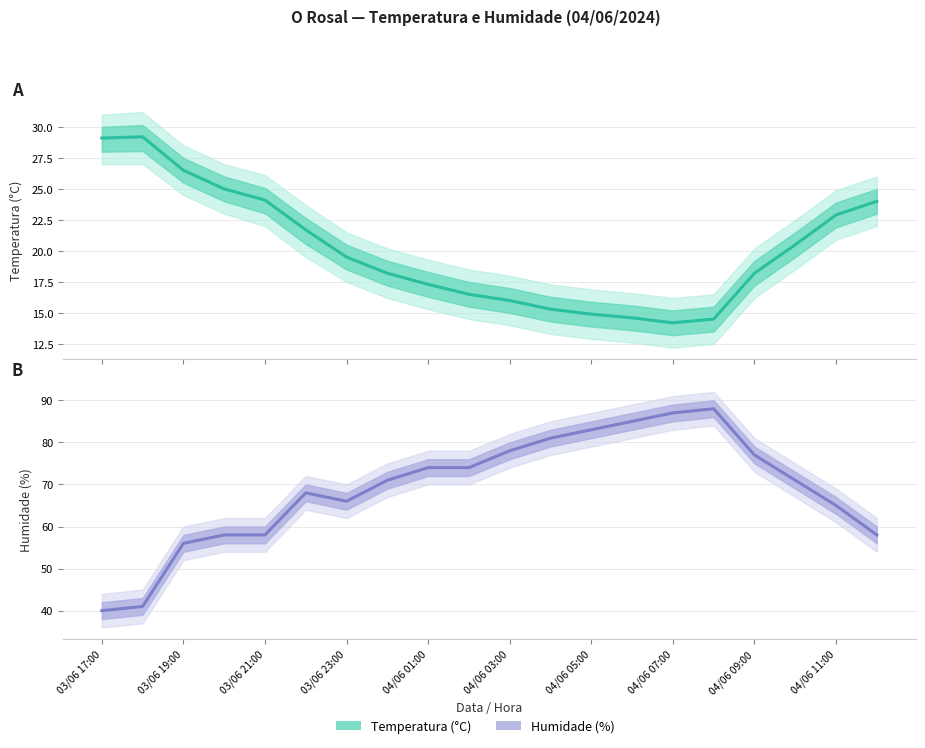

At which label does Temperatura (°C) first exceed 19?

03/06 17:00